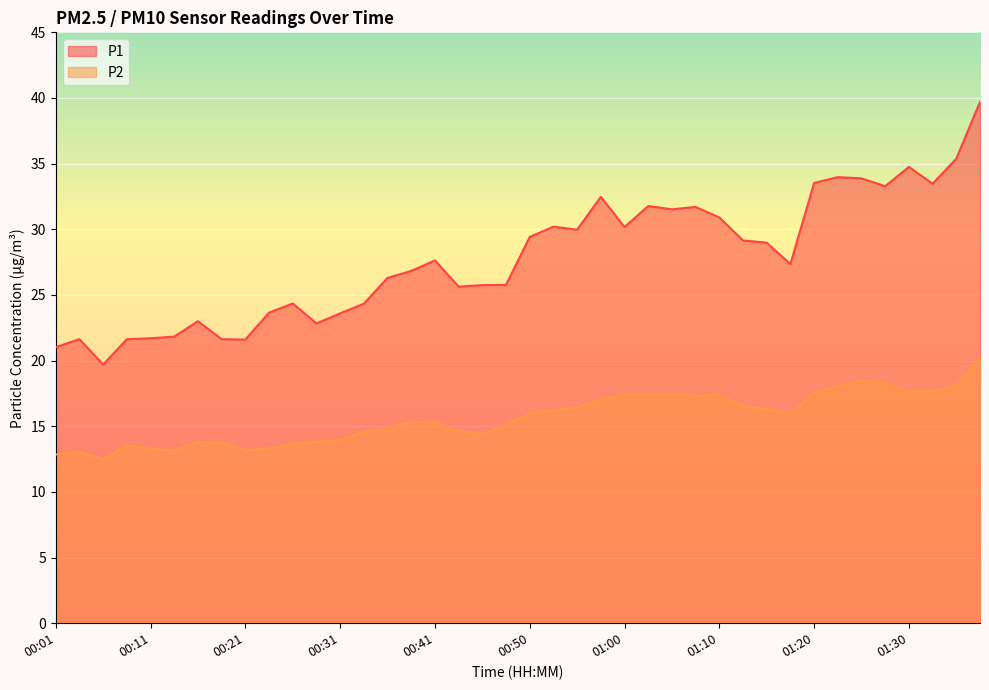

Reading left to right, list all the values displayed in this chart.

P1: 00:01=21.0	00:04=21.6	00:06=19.7	00:09=21.6	00:11=21.7	00:13=21.8	00:16=23.0	00:18=21.6	00:21=21.6	00:23=23.6	00:26=24.4	00:28=22.8	00:31=23.6	00:33=24.3	00:36=26.3	00:38=26.8	00:41=27.6	00:43=25.6	00:45=25.8	00:48=25.8	00:50=29.4	00:53=30.2	00:55=30.0	00:58=32.5	01:00=30.2	01:03=31.8	01:05=31.5	01:08=31.7	01:10=30.9	01:13=29.1	01:15=29.0	01:17=27.4	01:20=33.5	01:22=34.0	01:25=33.9	01:27=33.3	01:30=34.8	01:32=33.5	01:35=35.4	01:37=39.7
P2: 00:01=12.8	00:04=13.0	00:06=12.5	00:09=13.5	00:11=13.3	00:13=13.2	00:16=13.8	00:18=13.8	00:21=13.2	00:23=13.3	00:26=13.7	00:28=13.8	00:31=13.9	00:33=14.6	00:36=14.8	00:38=15.3	00:41=15.3	00:43=14.6	00:45=14.4	00:48=15.1	00:50=15.9	00:53=16.2	00:55=16.4	00:58=17.1	01:00=17.4	01:03=17.4	01:05=17.5	01:08=17.3	01:10=17.4	01:13=16.5	01:15=16.3	01:17=15.9	01:20=17.6	01:22=18.1	01:25=18.5	01:27=18.2	01:30=17.6	01:32=17.7	01:35=18.1	01:37=20.2